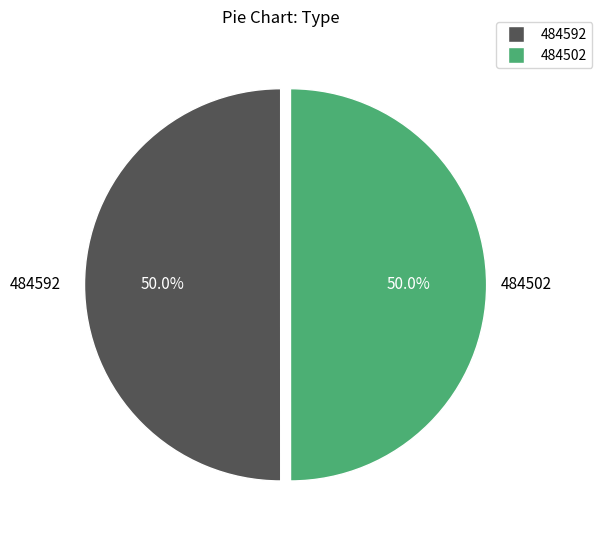

The 484592 slice represents 44% of the pie. True or false?

False